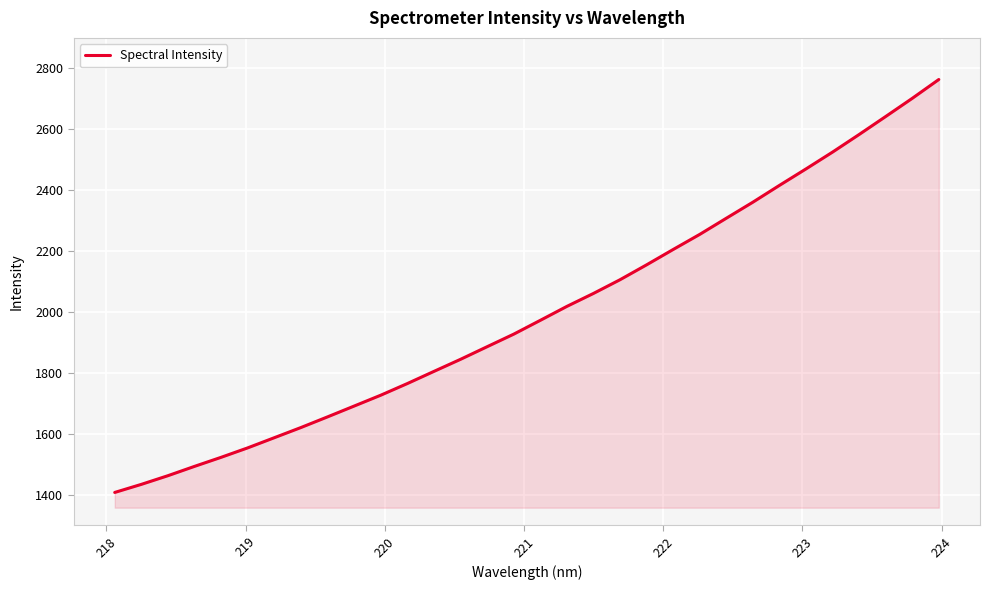

What is the smallest value displayed?

1407.7